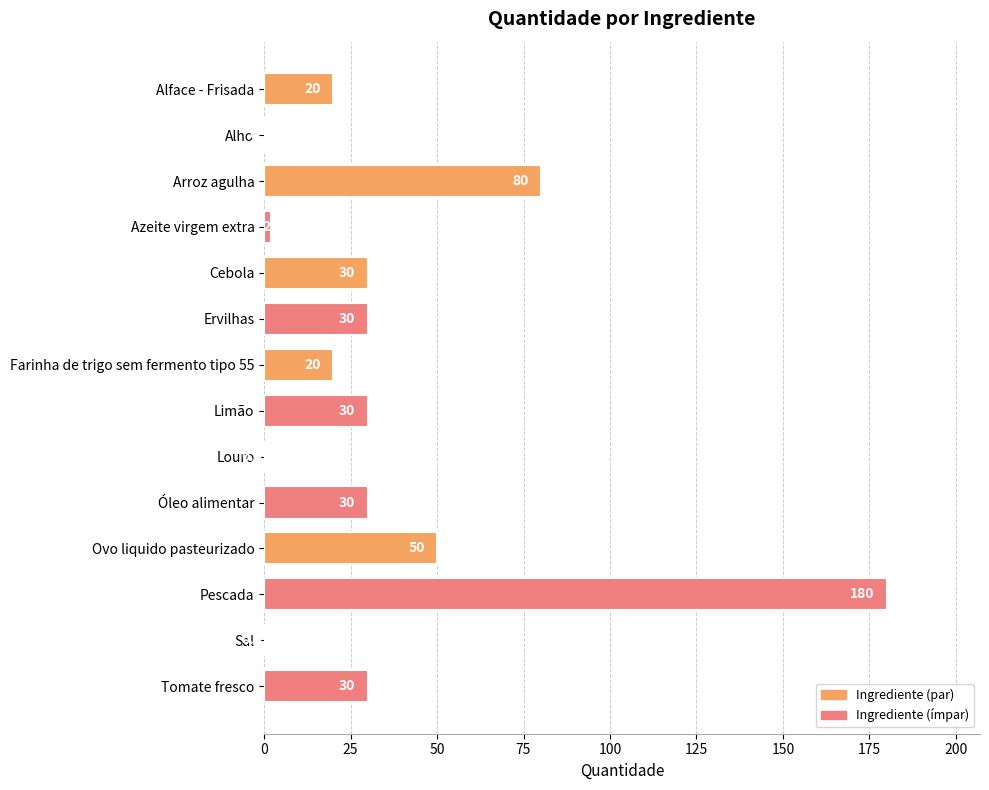

What is the ratio of the value at Ovo liquido pasteurizado to the value at Pescada?

0.3